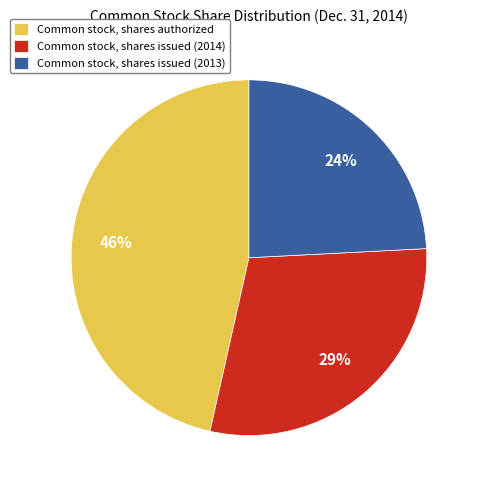

What is the largest slice in the pie chart?

Common stock, shares authorized